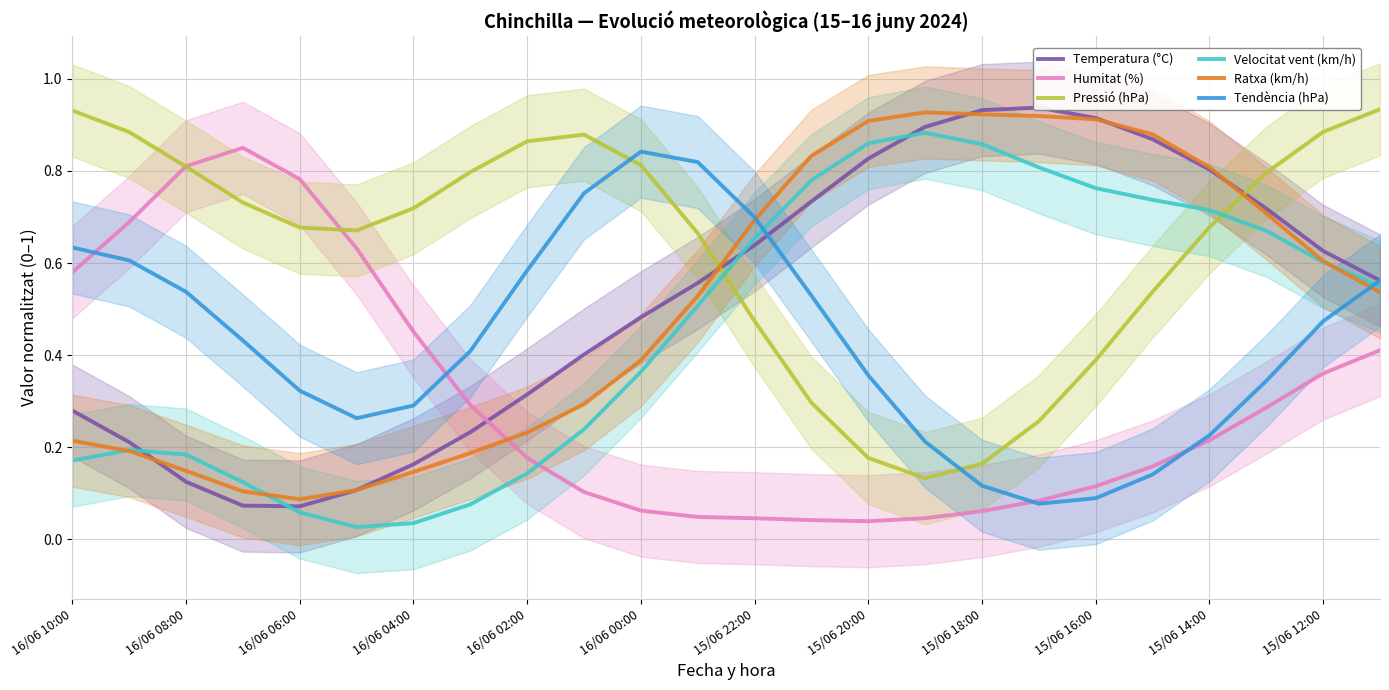

List the series in order of their peak value, highest first.

Temperatura (°C), Pressió (hPa), Ratxa (km/h), Velocitat vent (km/h), Humitat (%), Tendència (hPa)